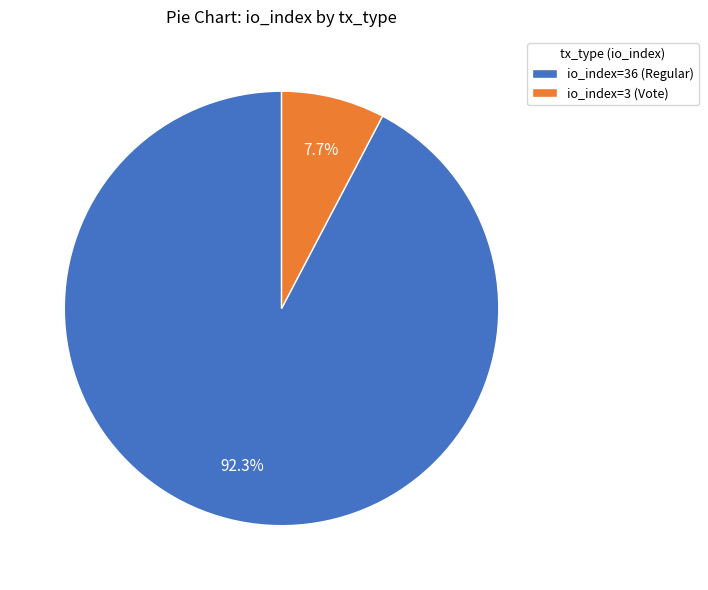

How many slices are in this pie chart?

2